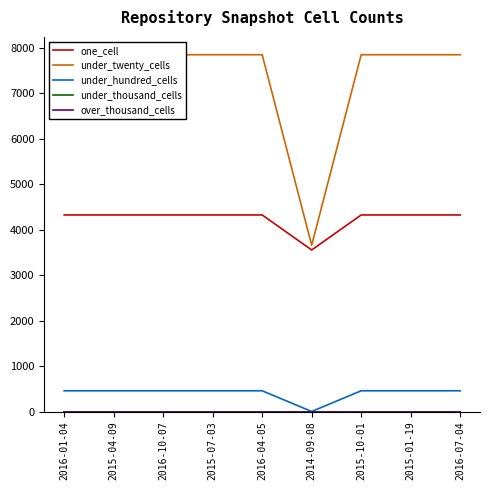

List the series in order of their peak value, highest first.

under_twenty_cells, one_cell, under_hundred_cells, under_thousand_cells, over_thousand_cells